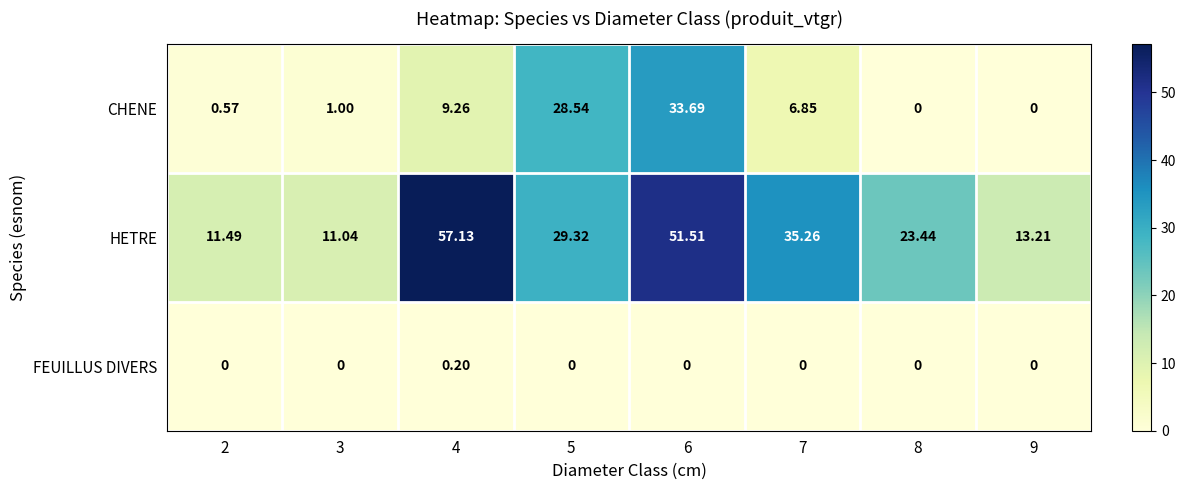

Which series has the widest spread of values?

HETRE